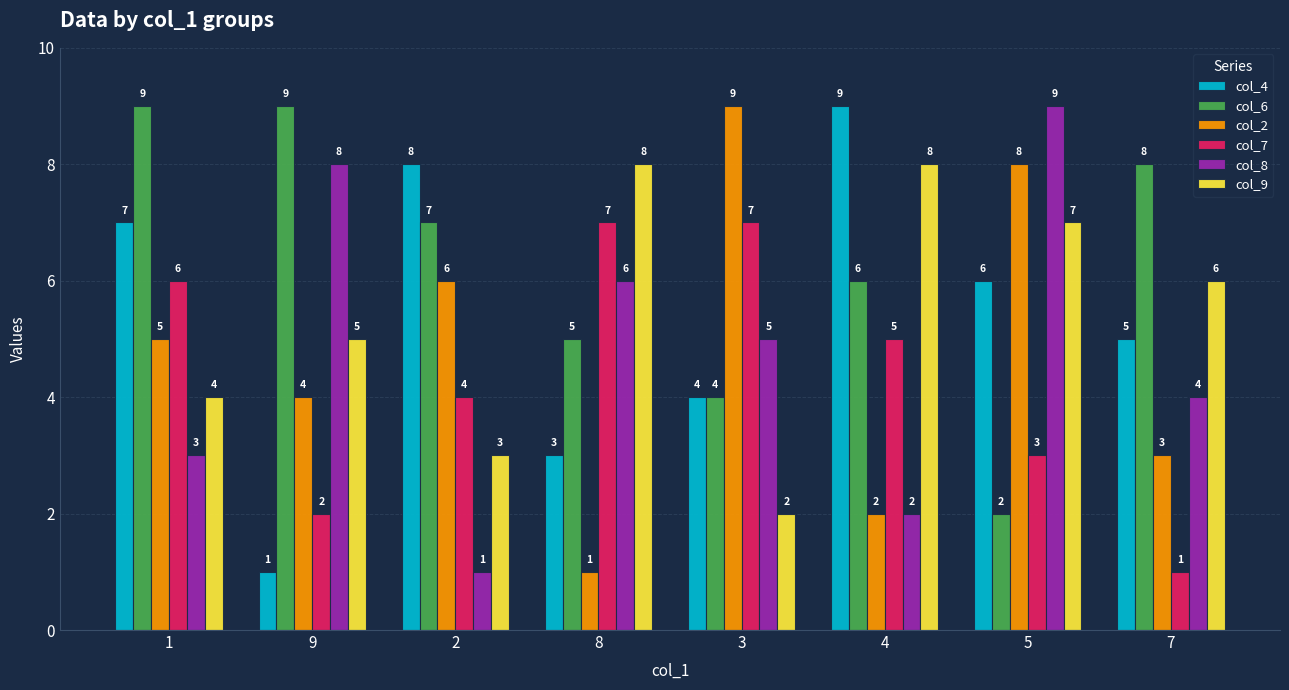

What is the highest value of the col_9 series?

8